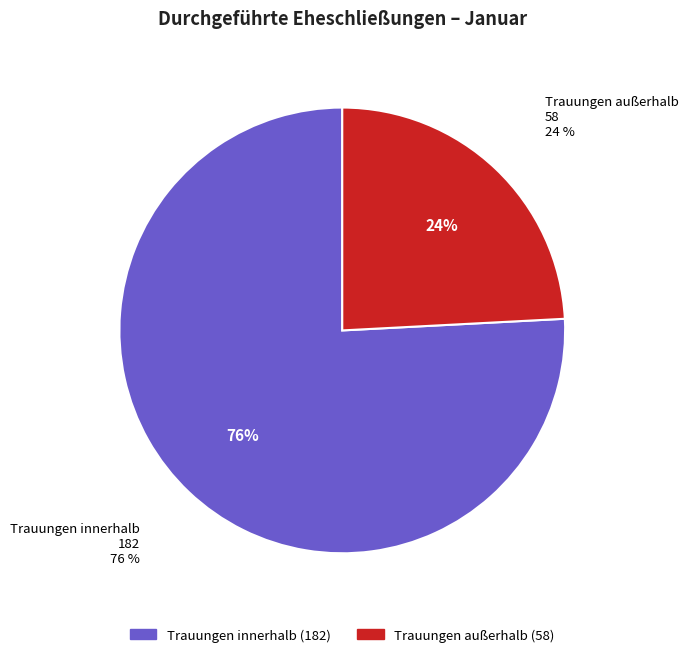

What percentage is the Trauungen innerhalb slice, to the nearest percent?

76%